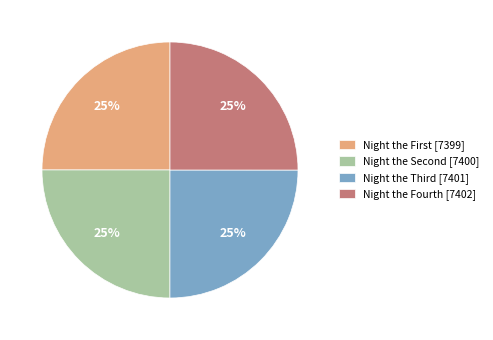

Does any single category account for the majority?

No